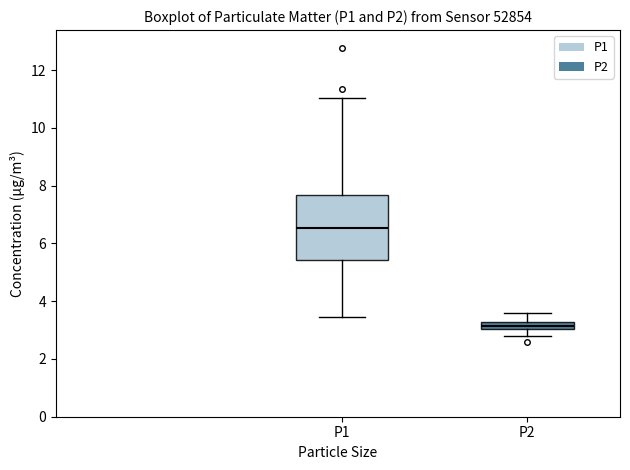

Comparing the boxes themselves (not the whiskers), which one is the tallest?

P1